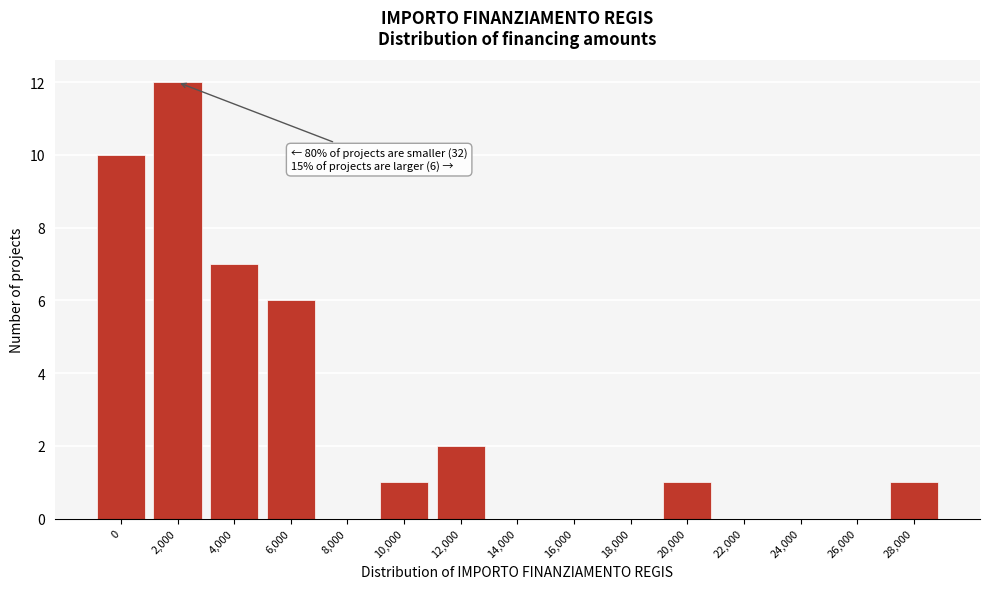

Reading left to right, what are all the values shown in this chart?

0=10	2,000=12	4,000=7	6,000=6	8,000=0	10,000=1	12,000=2	14,000=0	16,000=0	18,000=0	20,000=1	22,000=0	24,000=0	26,000=0	28,000=1